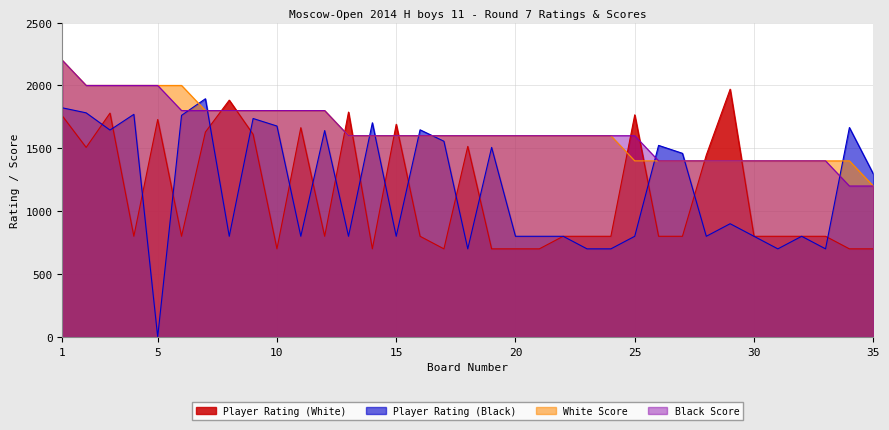

What are all the series names shown in the legend?

Player Rating (White), Player Rating (Black), White Score, Black Score